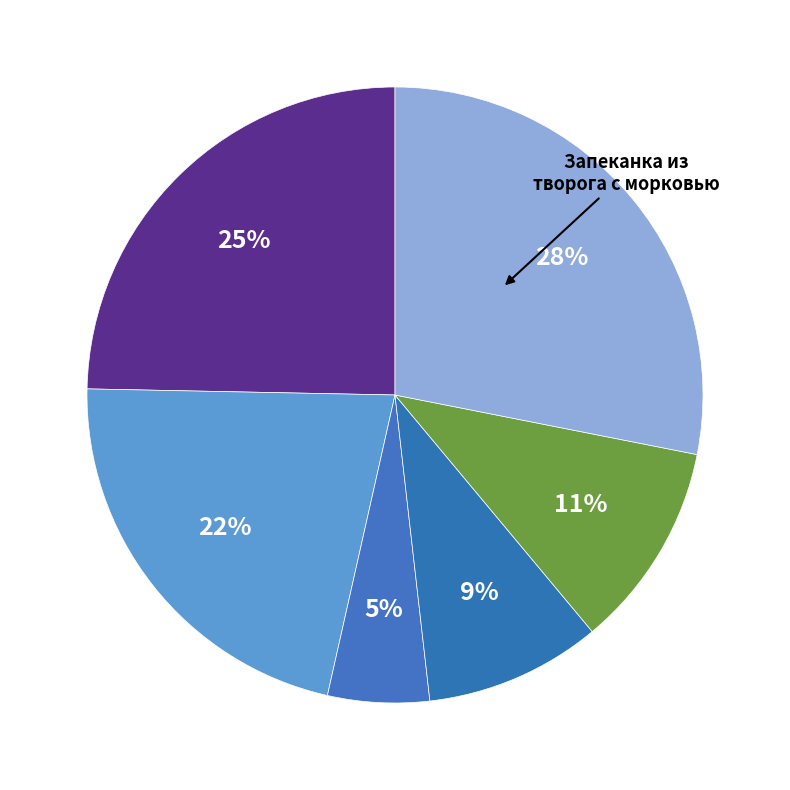

Count the number of slices in the pie.

6